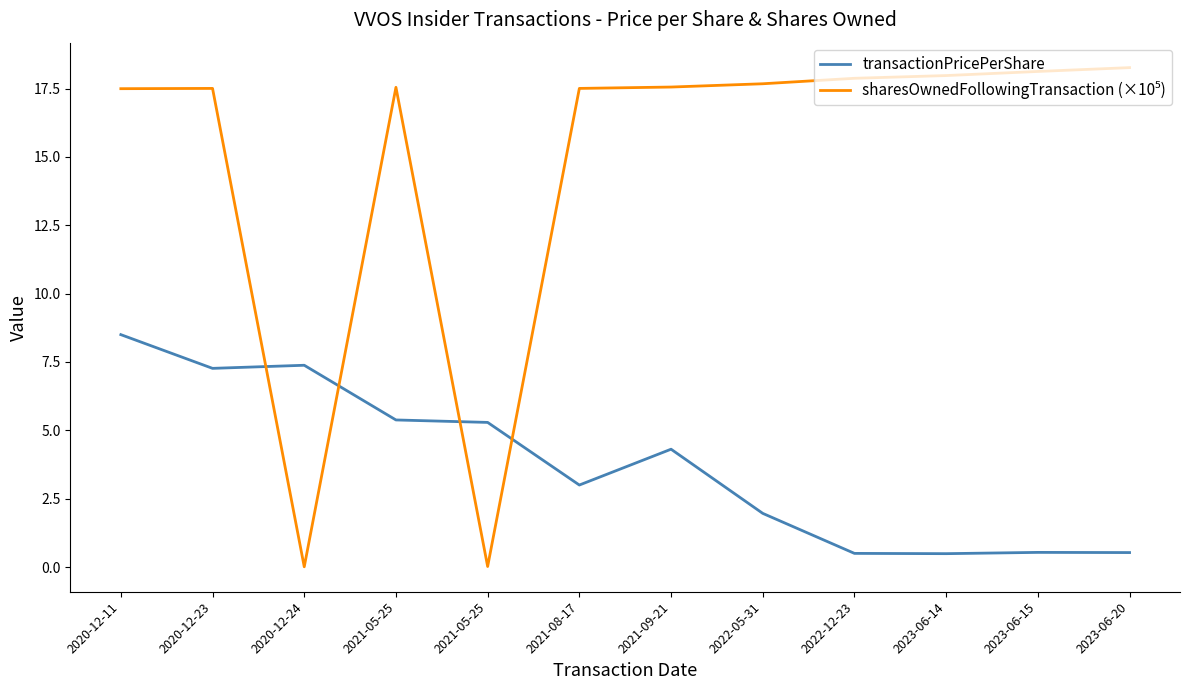

Does the chart display data point markers on the line(s)?

No